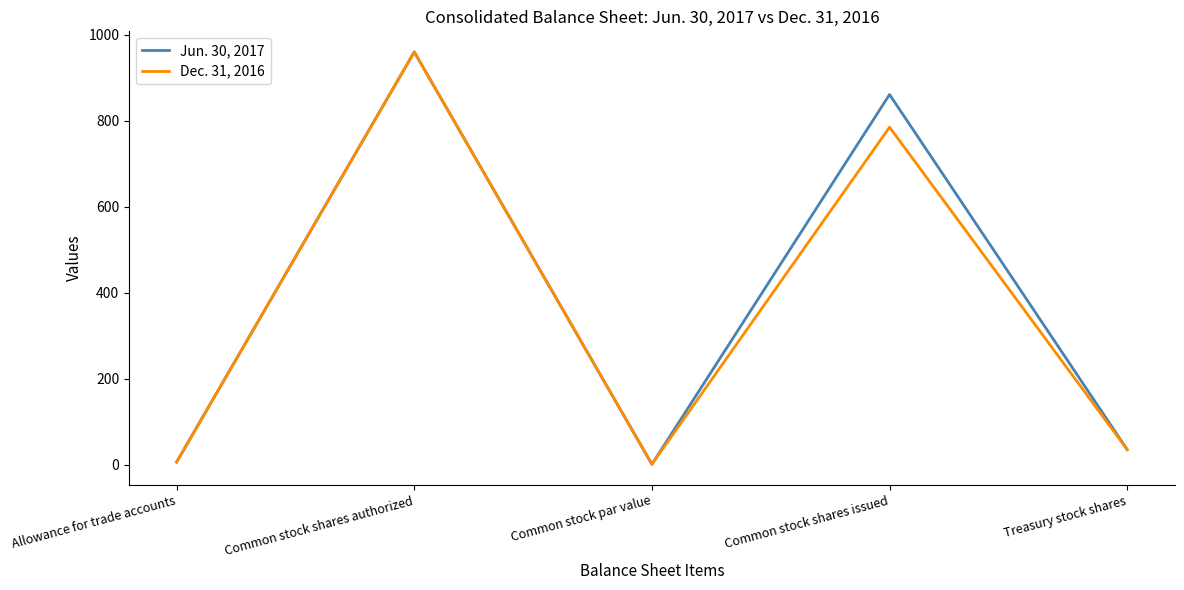

What position from the right is Treasury stock shares?

1